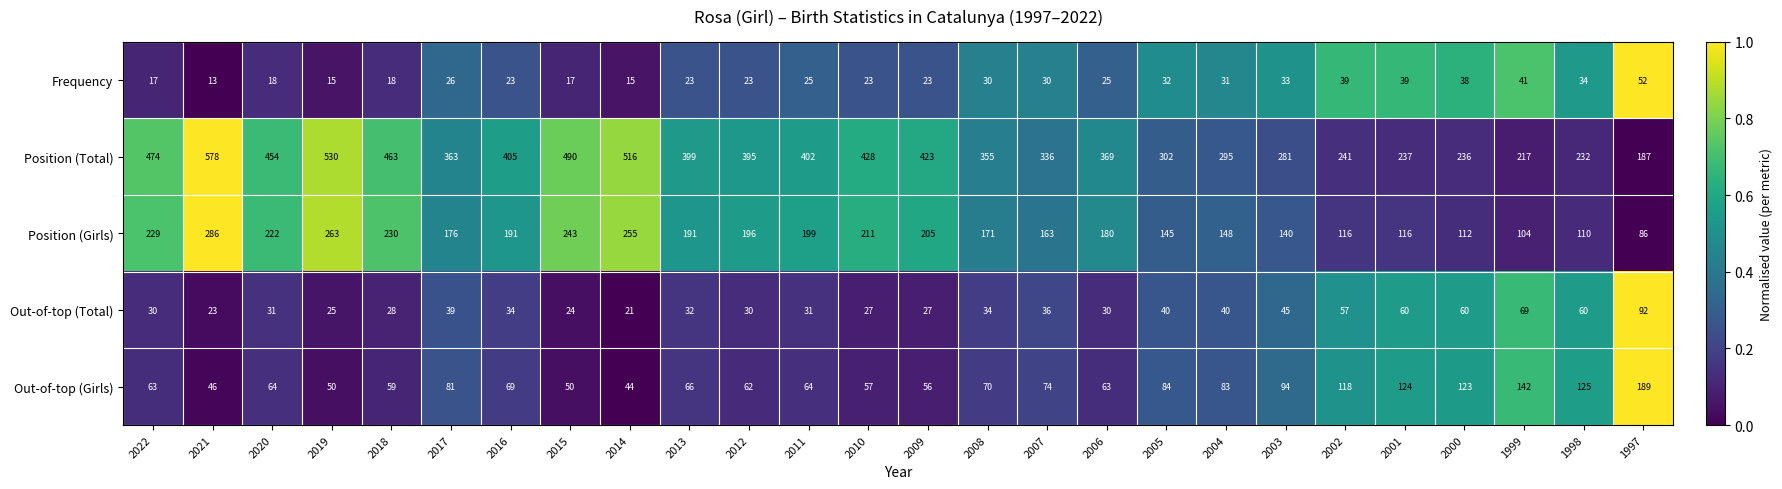

What is the maximum value shown in the chart?

578